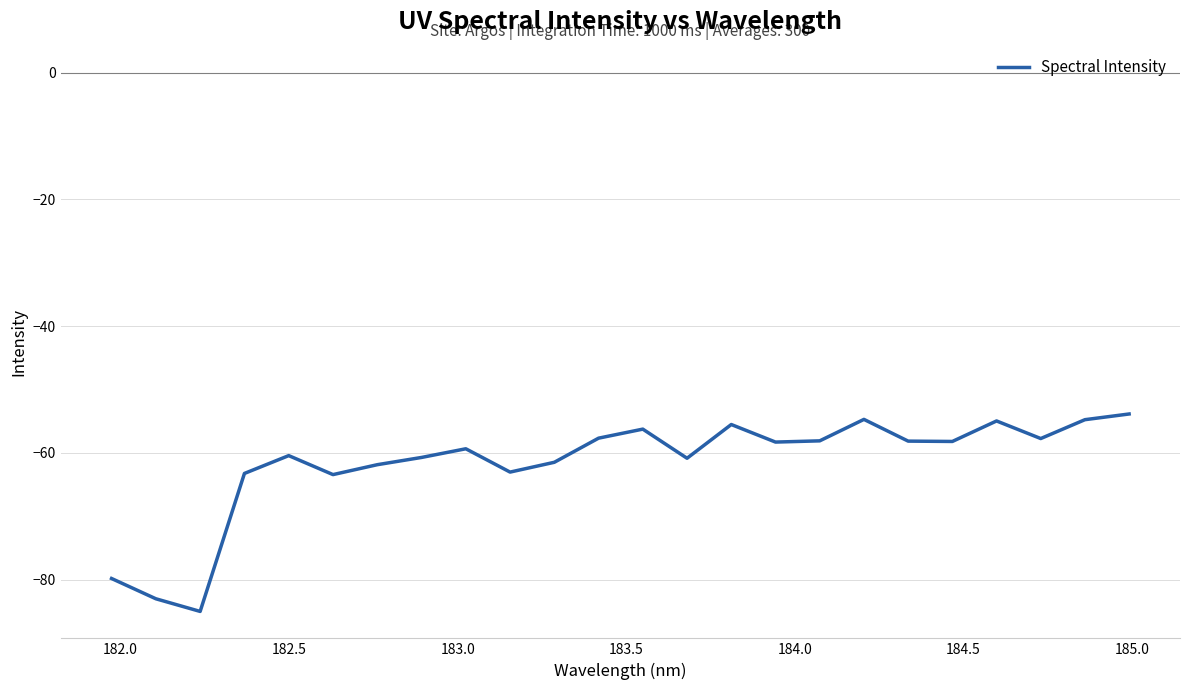

What is the maximum value shown in the chart?

-53.9